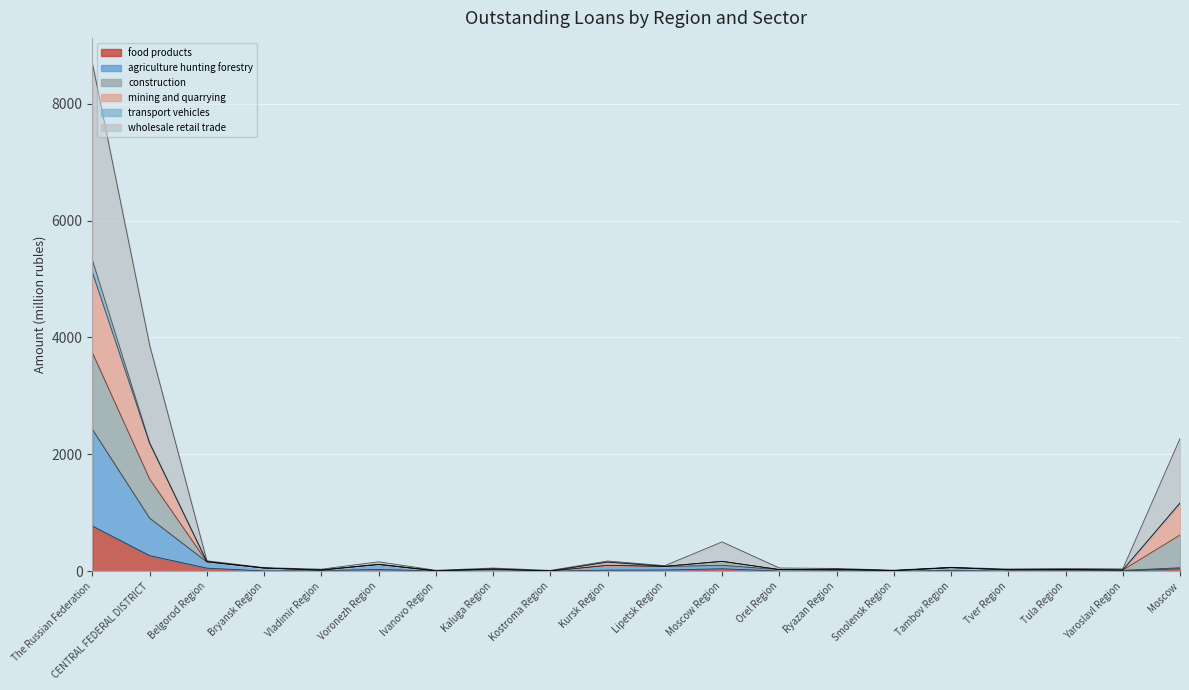

What is the value of the food products point at the 7th from the left?

4.0